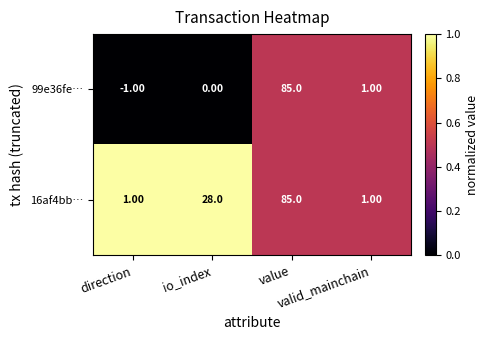

Which series has the largest total across all categories?

16af4bb…